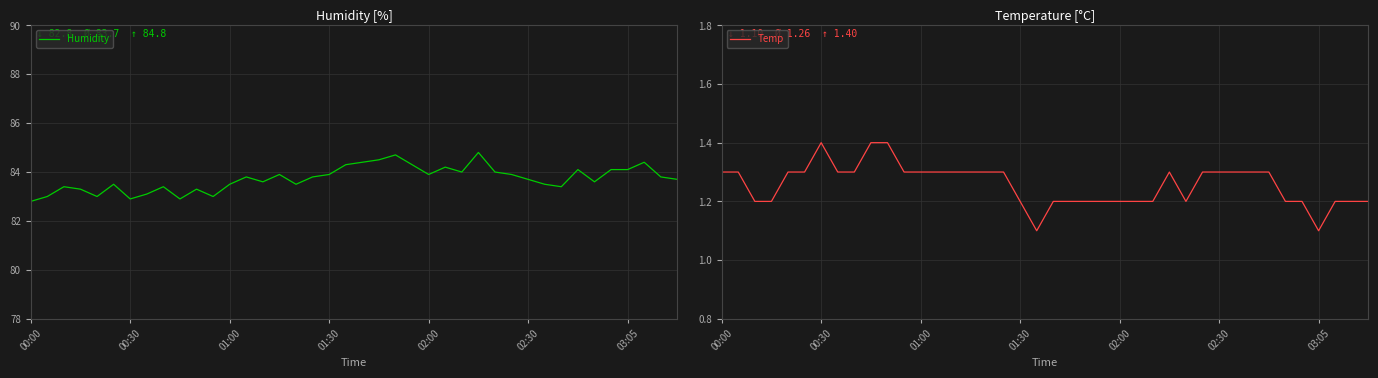

True or false: Temp and Humidity intersect in this chart.

False